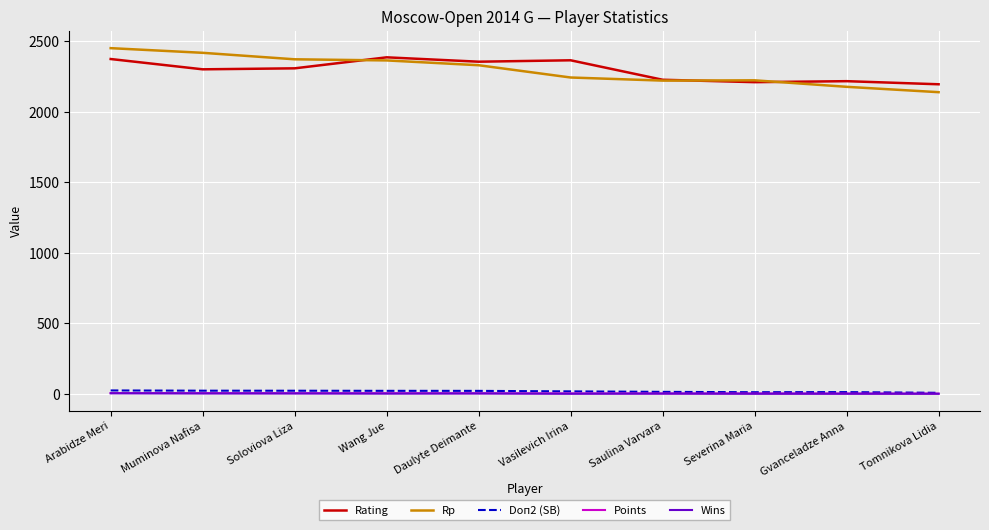

What is the approximate value of Rp at Saulina Varvara?

2221.0